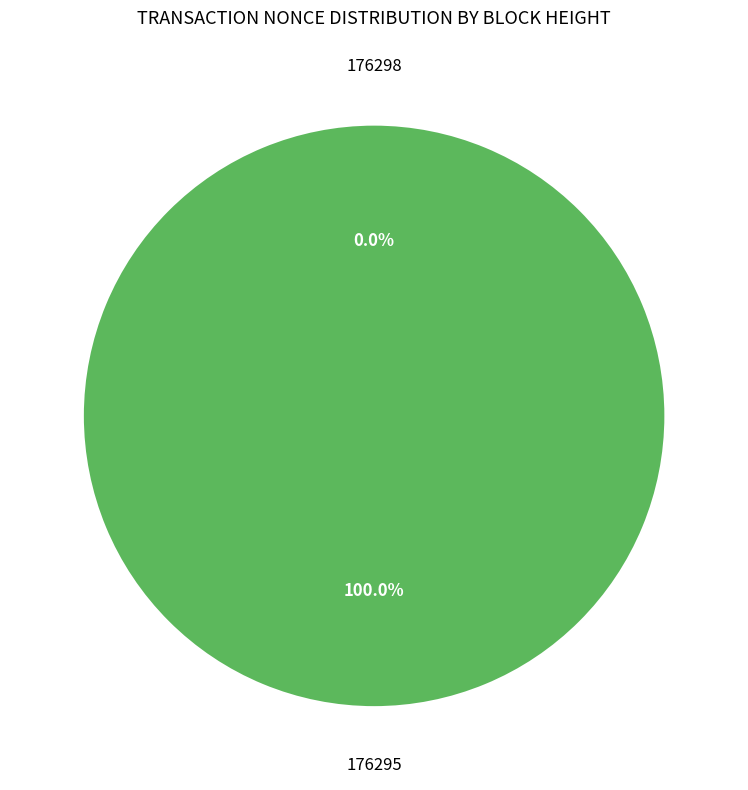

What is the change in value from 176298 to 176295?

+634